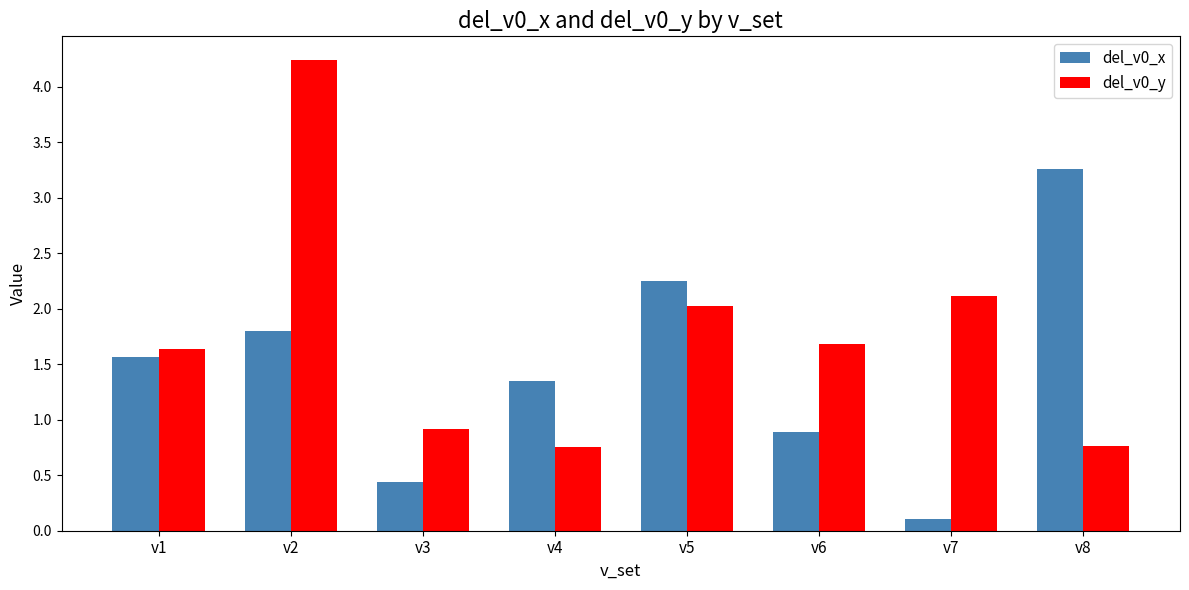

At v4, list the series in order from largest to smallest.

del_v0_x, del_v0_y